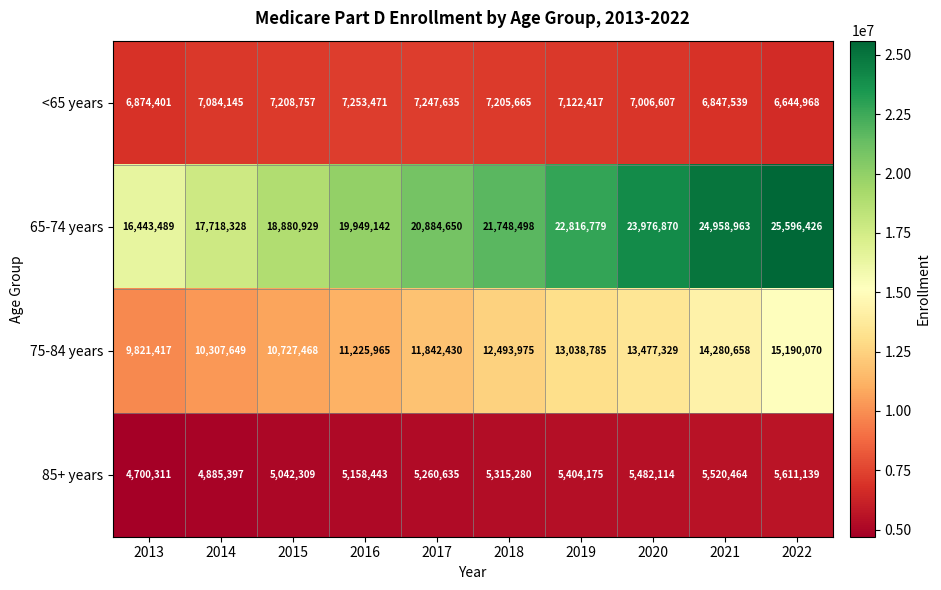

At which category is the sum across all series the highest?

2022